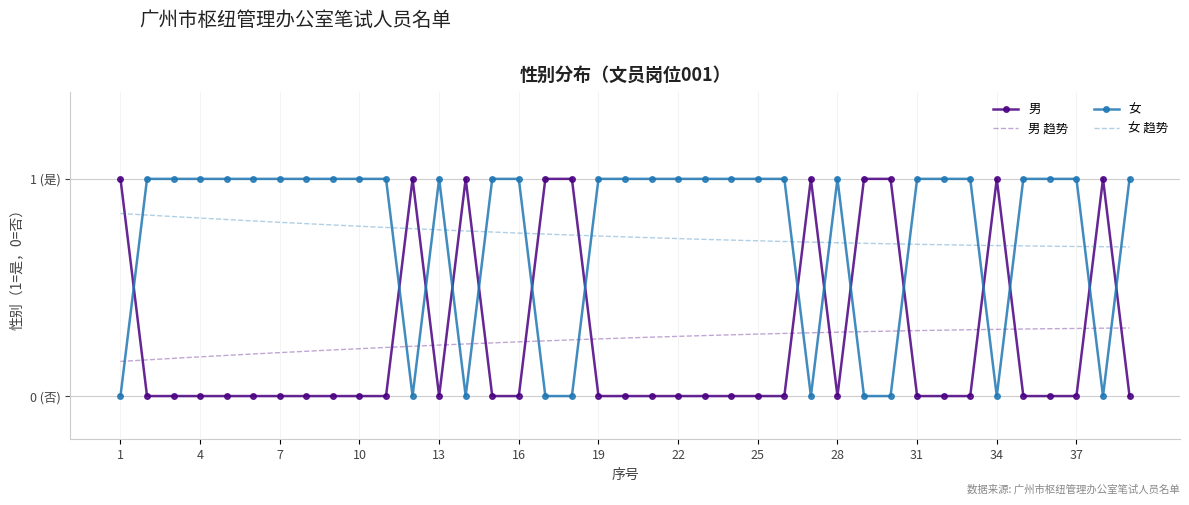

Rank the series by their maximum value, from lowest to highest.

男, 女